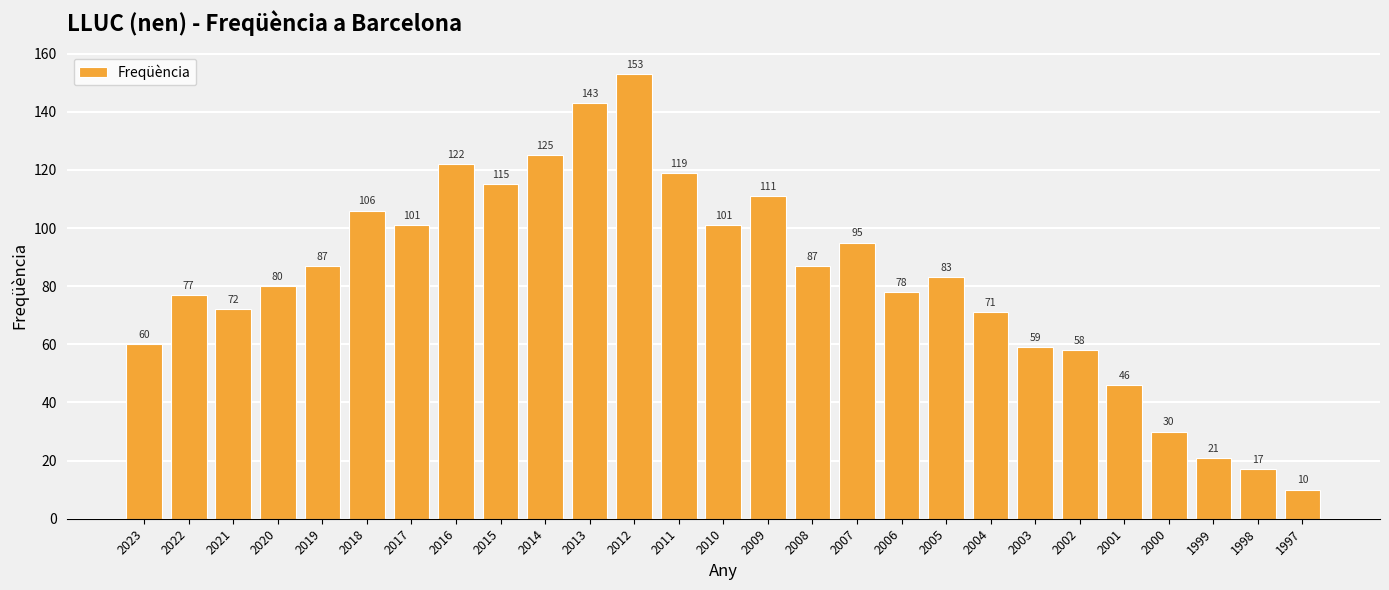

What is the difference between the second highest and minimum values?

133